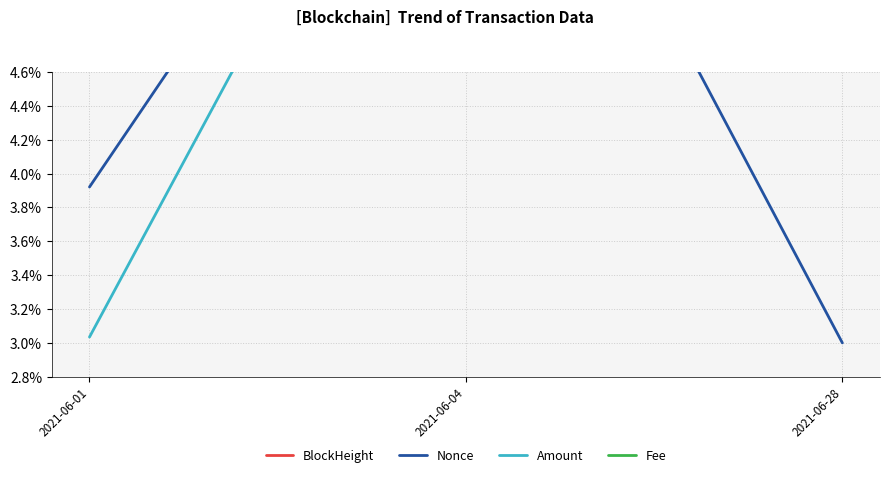

List the series in order of their overall mean, highest first.

Fee, BlockHeight, Amount, Nonce